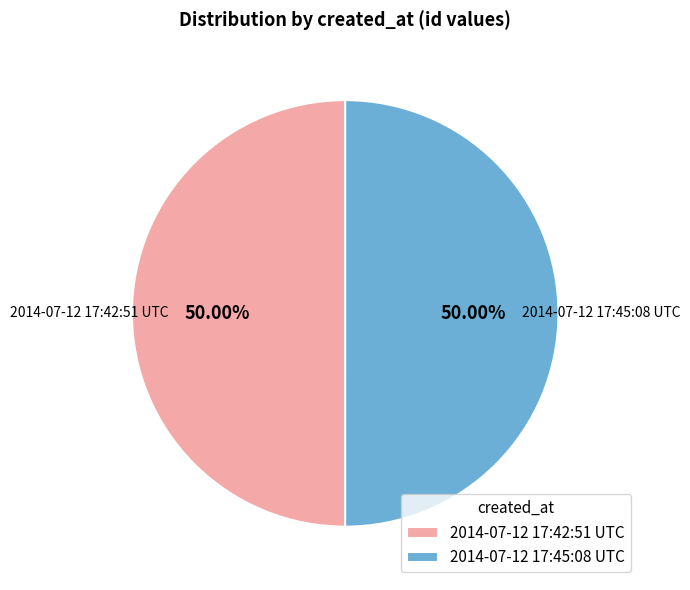

Is it true that 2014-07-12 17:45:08 UTC is 50% of the pie?

True